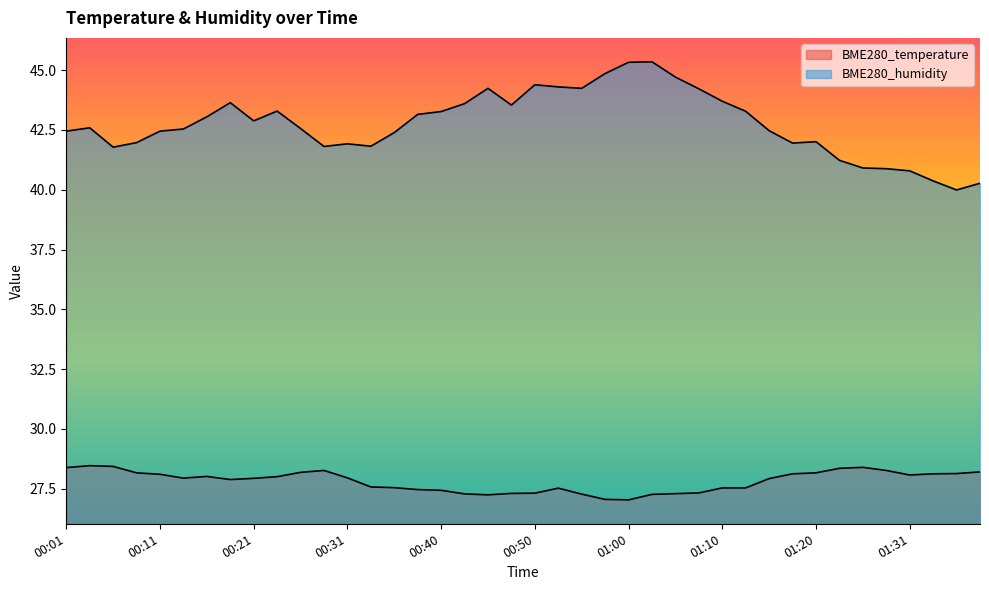

The value of BME280_humidity at 00:48 is 43.5. True or false?

True